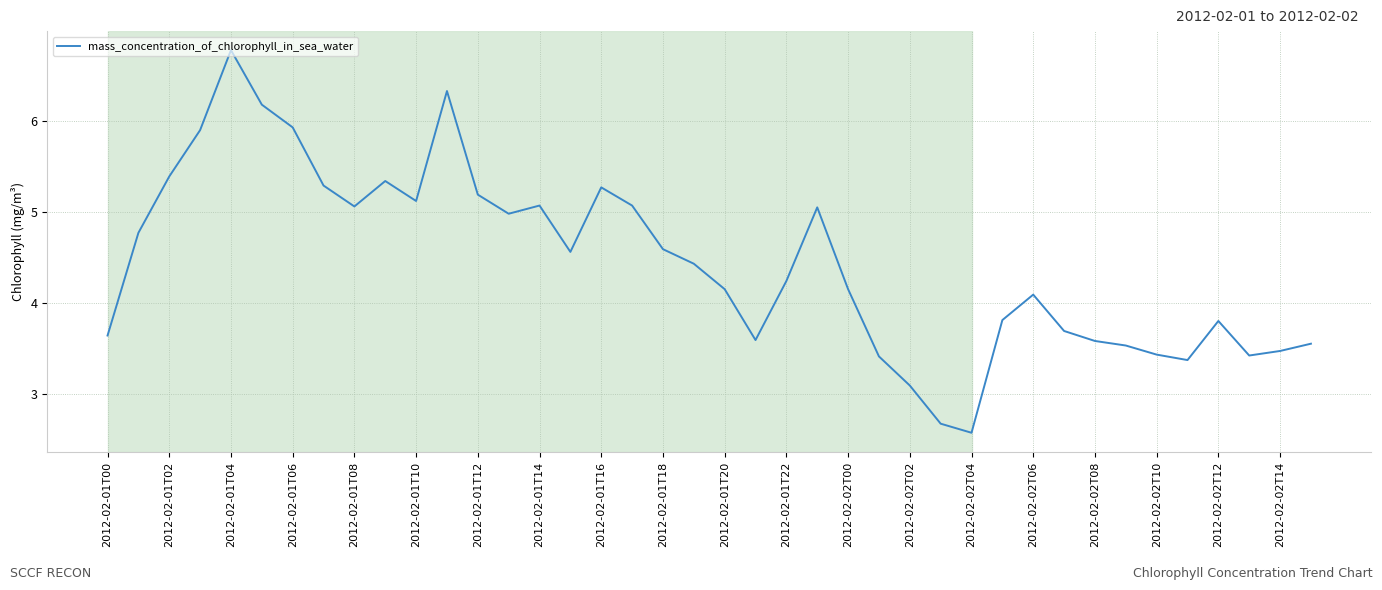

What is the smallest value displayed?

2.6